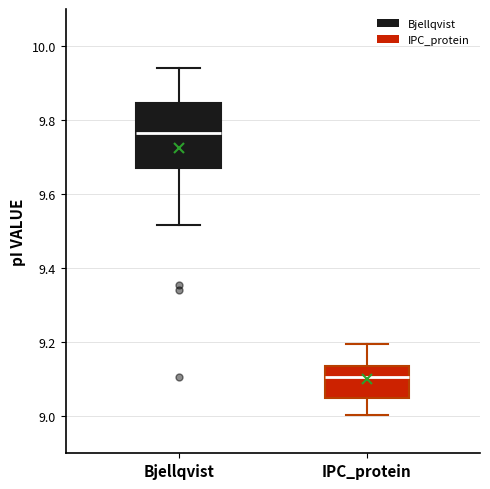

Reading left to right, read every box against the y-axis: the position of its median line, the range the box covers, and the ends of its whiskers. The values are not printed on the chart, so give them approximately, as read against the axis.

Bjellqvist: median 9.76, box 9.68 to 9.84, whiskers 9.52 to 9.94
IPC_protein: median 9.10, box 9.04 to 9.14, whiskers 9.00 to 9.20